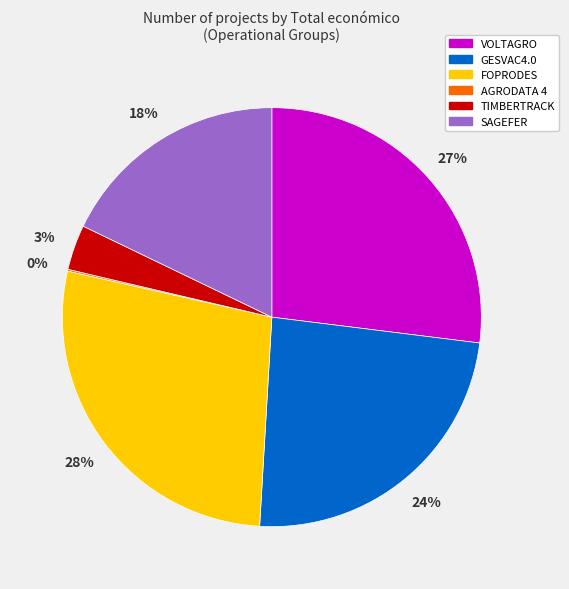

Which has a higher value, VOLTAGRO or TIMBERTRACK?

VOLTAGRO